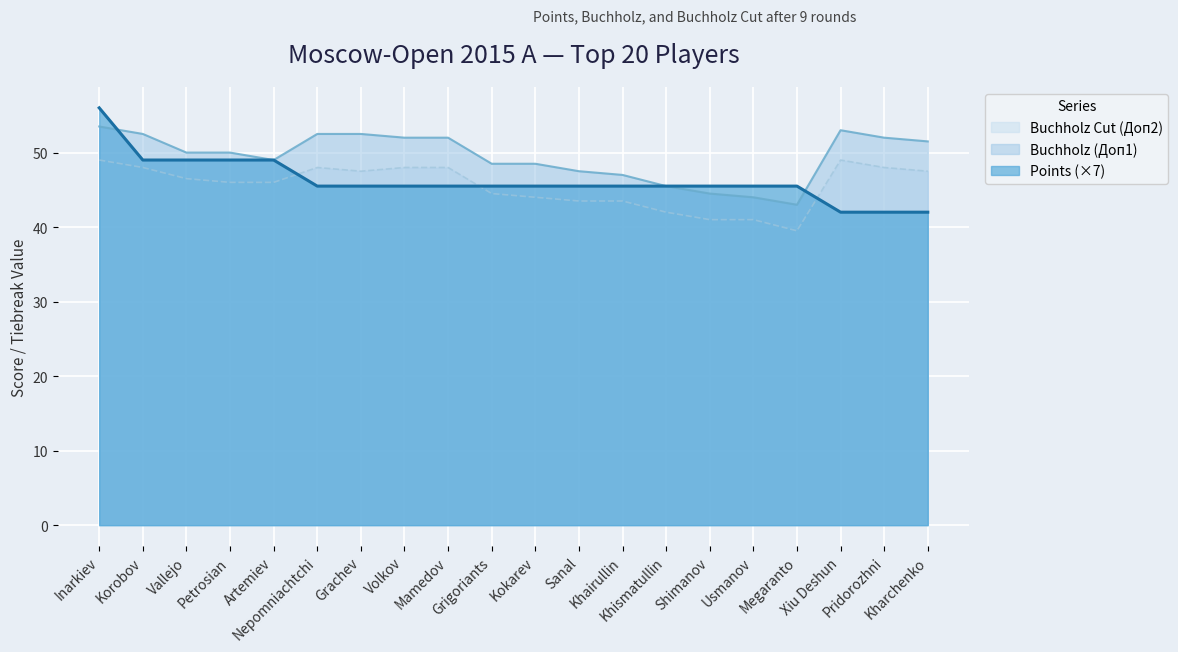

What is the value of the Buchholz Cut (Доп2) point at the 19th from the left?

48.0